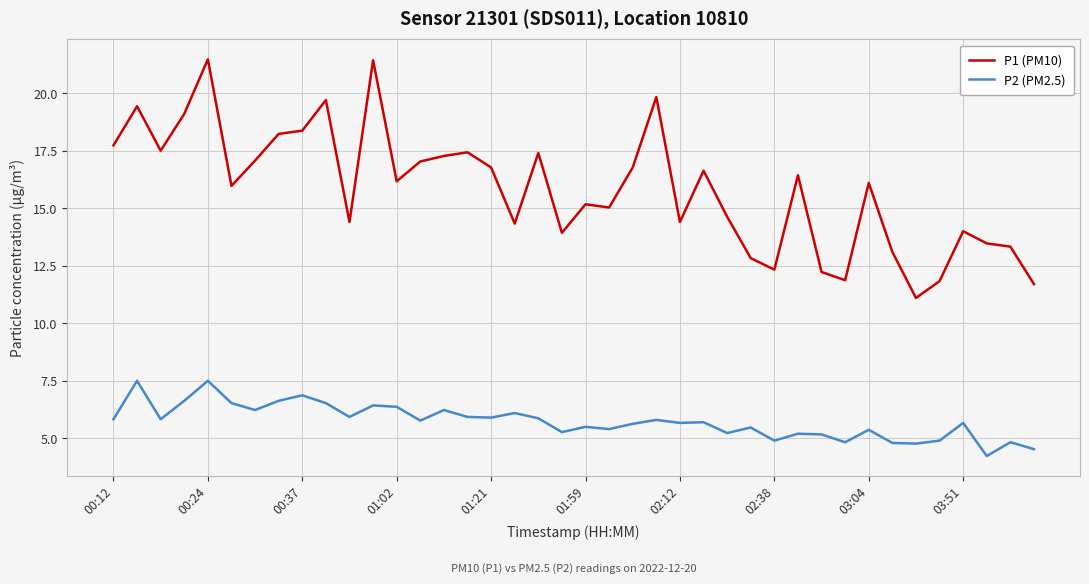

What is the smallest value displayed?

4.2